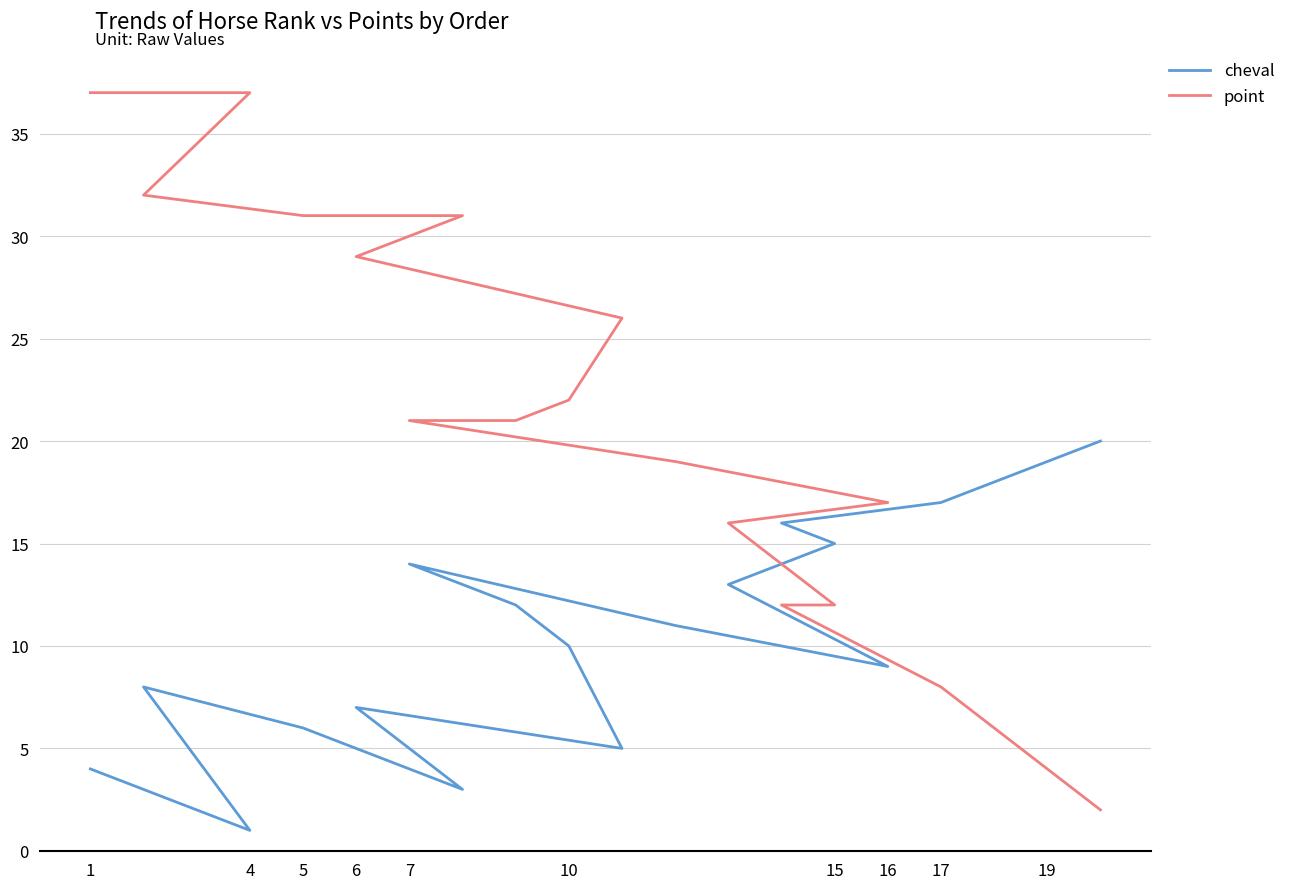

How many lines are shown in the chart?

2